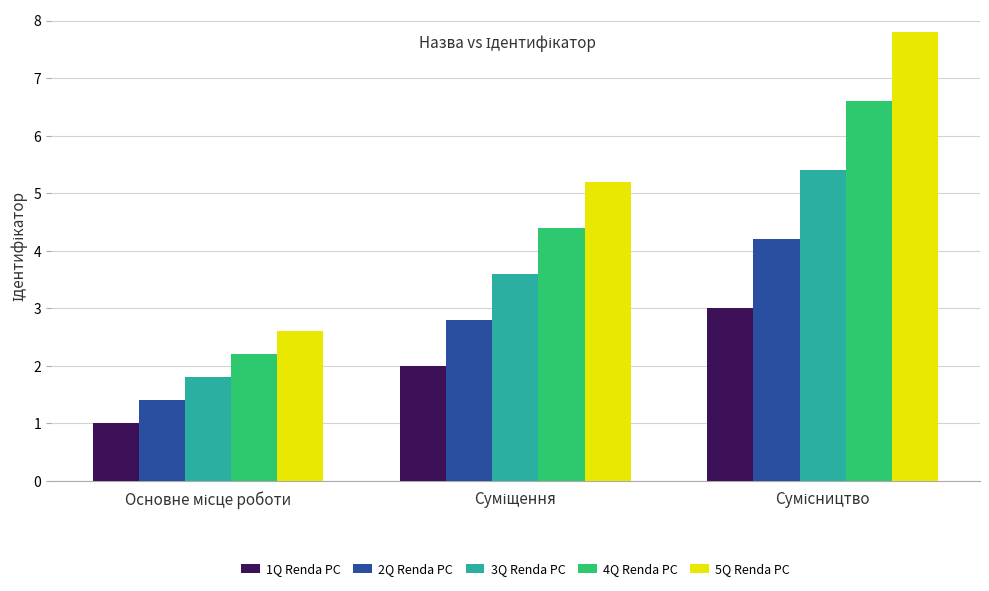

Which series has the largest range (max minus min)?

5Q Renda PC